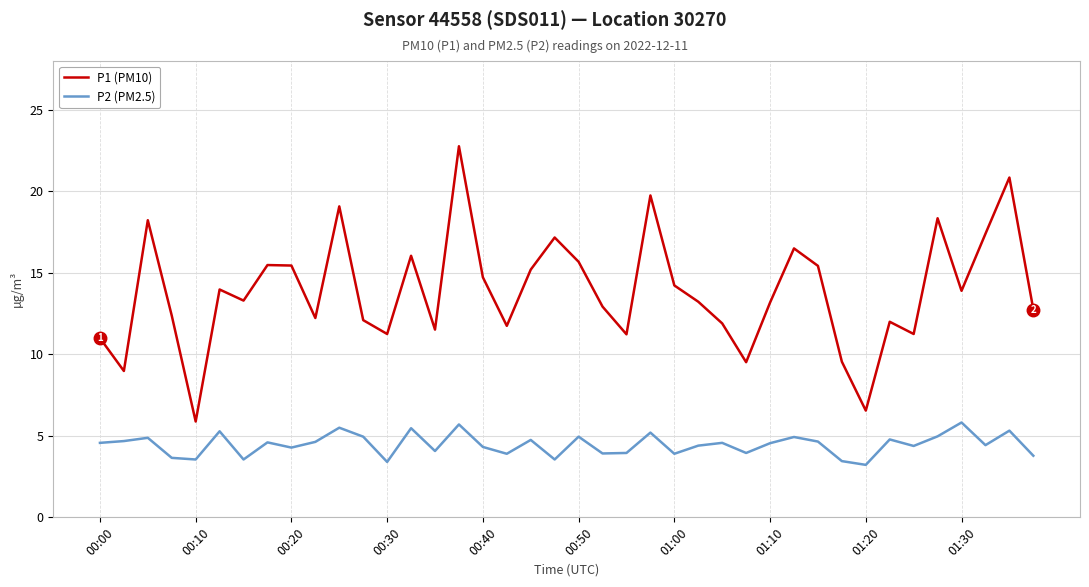

List the series in order of their peak value, highest first.

P1 (PM10), P2 (PM2.5)